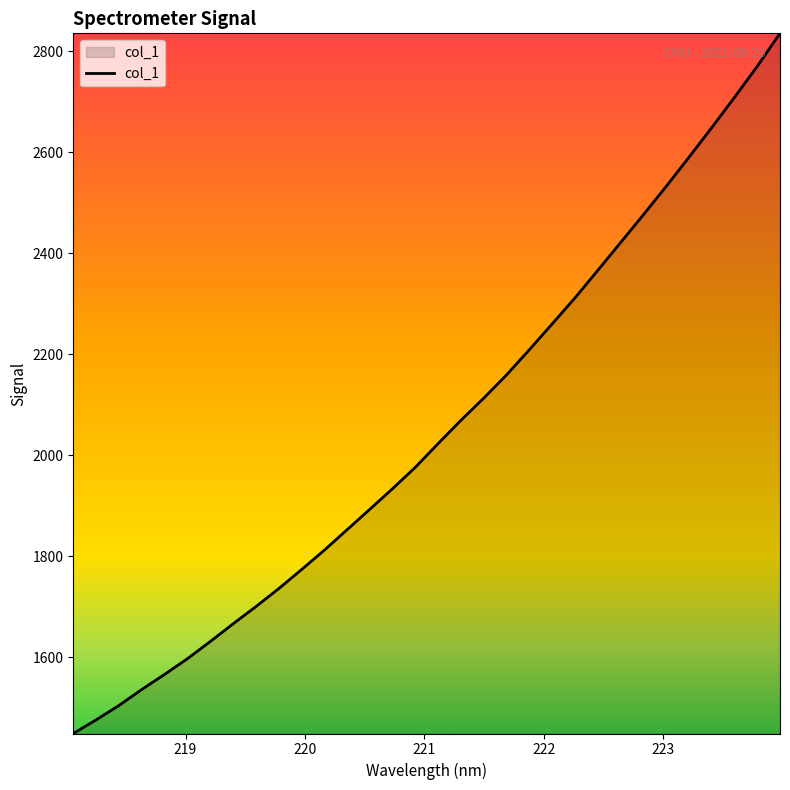

What is the greatest value displayed?

2835.7